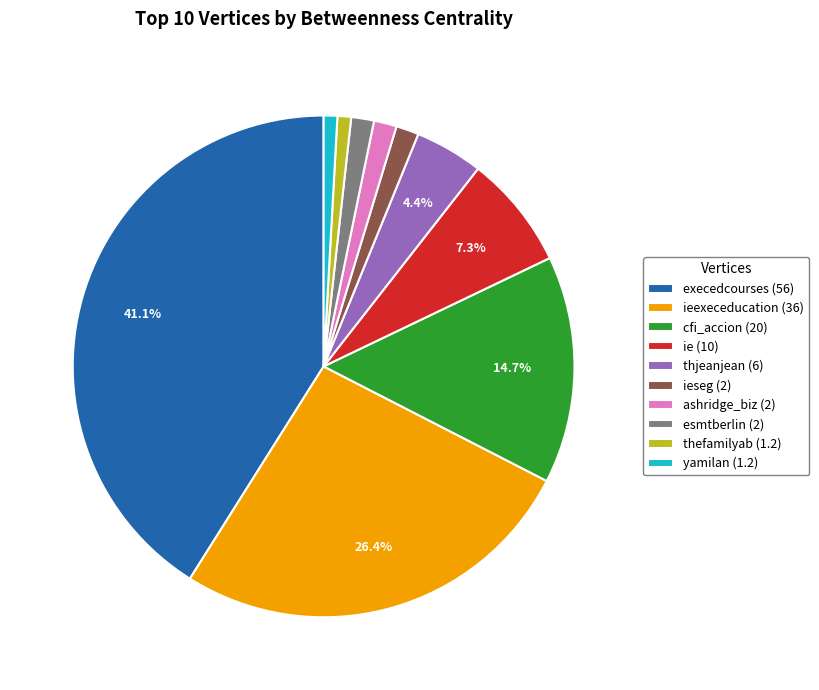

How many segments does this pie chart have?

10